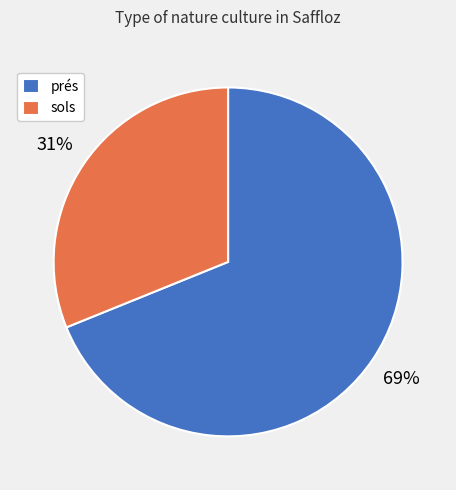

Is there a majority slice in this chart?

Yes